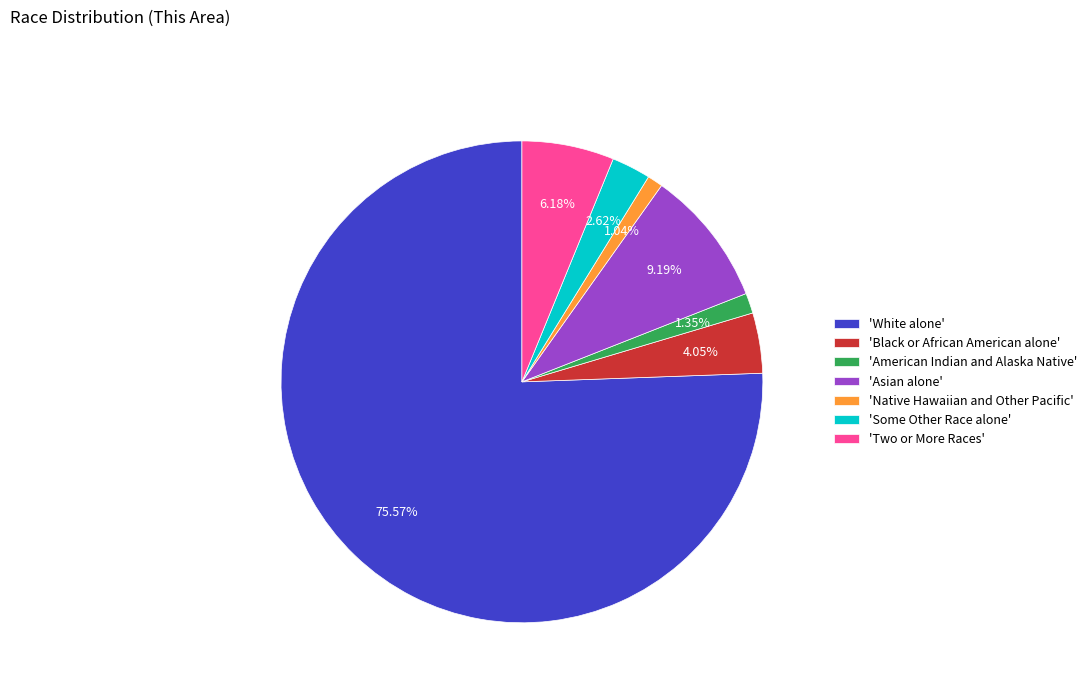

What is the largest slice in the pie chart?

'White alone'